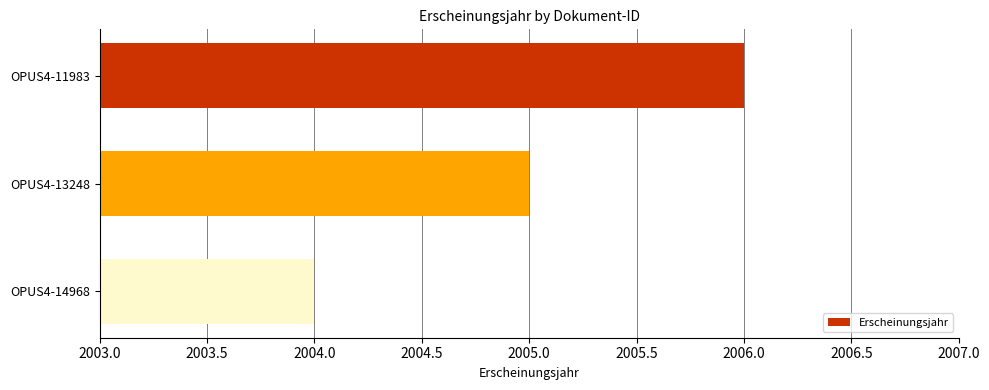

What is the difference between the maximum and minimum values?

2